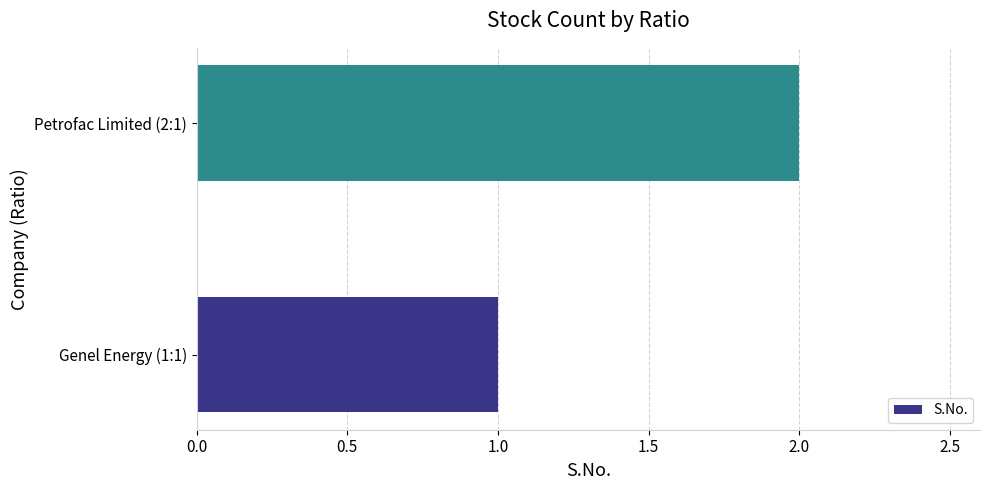

Reading bottom to top, what are all the values shown in this chart?

Genel Energy (1:1)=1	Petrofac Limited (2:1)=2